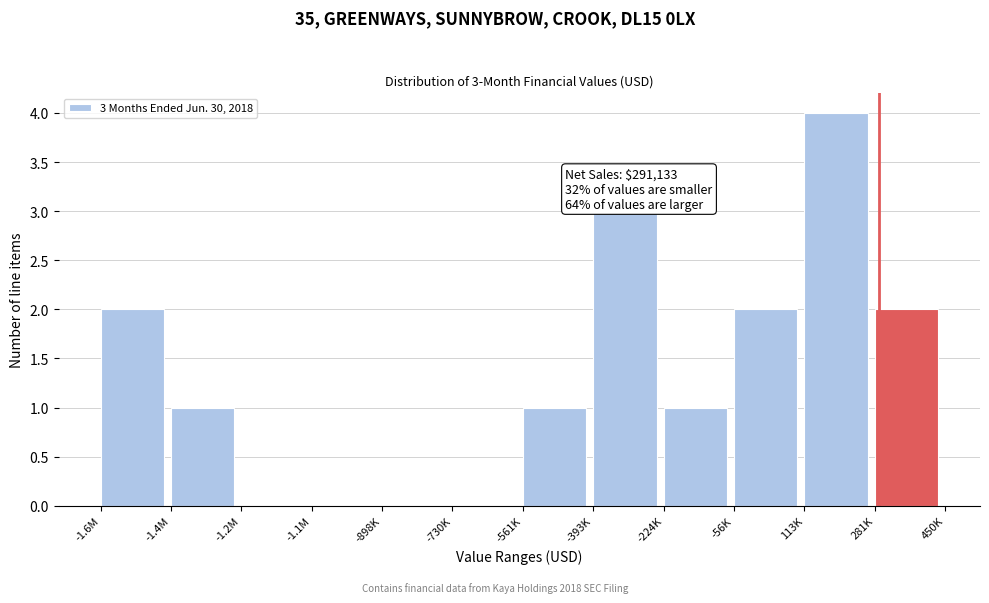

Reading right to left, what are all the values shown in this chart?

281K=2	113K=4	-56K=2	-224K=1	-393K=3	-561K=1	-730K=0	-898K=0	-1.1M=0	-1.2M=0	-1.4M=1	-1.6M=2